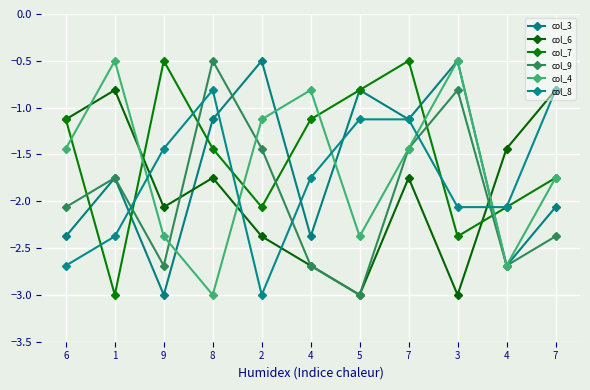

How many values in the col_7 series are below -1?

8